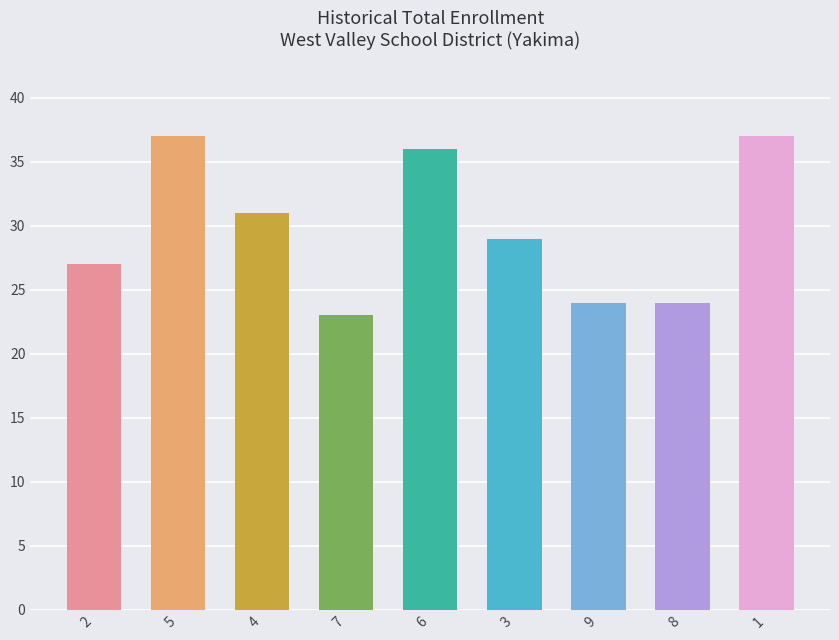

What is the approximate value at 3, to the nearest 10?

30